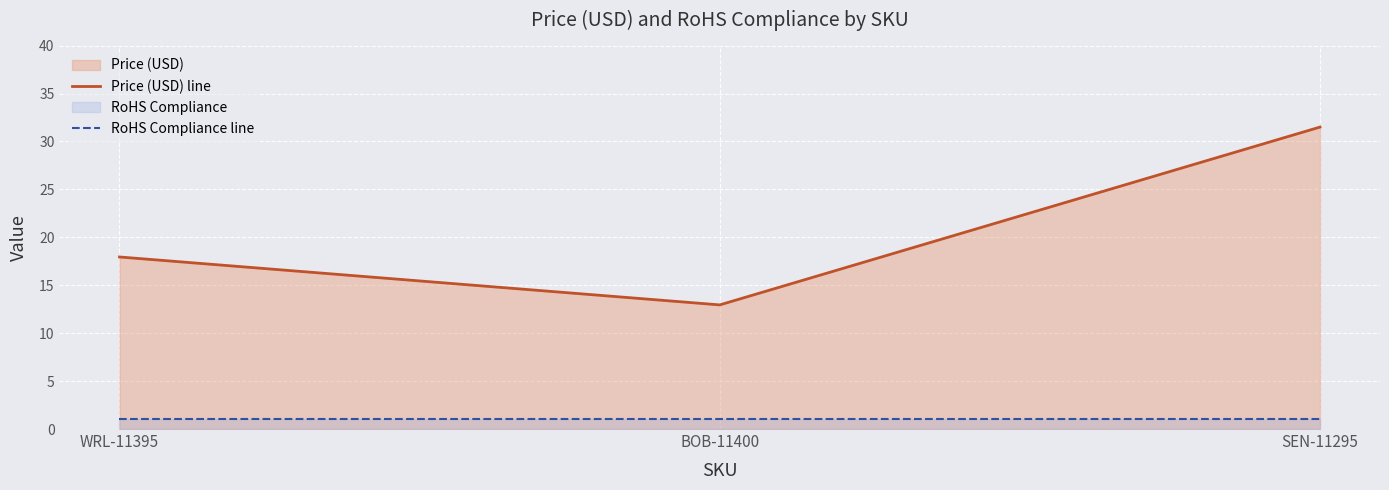

Reading left to right, extract all data points from this chart.

Price (USD) line: WRL-11395=17.9	BOB-11400=12.9	SEN-11295=31.5
RoHS Compliance line: WRL-11395=1.0	BOB-11400=1.0	SEN-11295=1.0